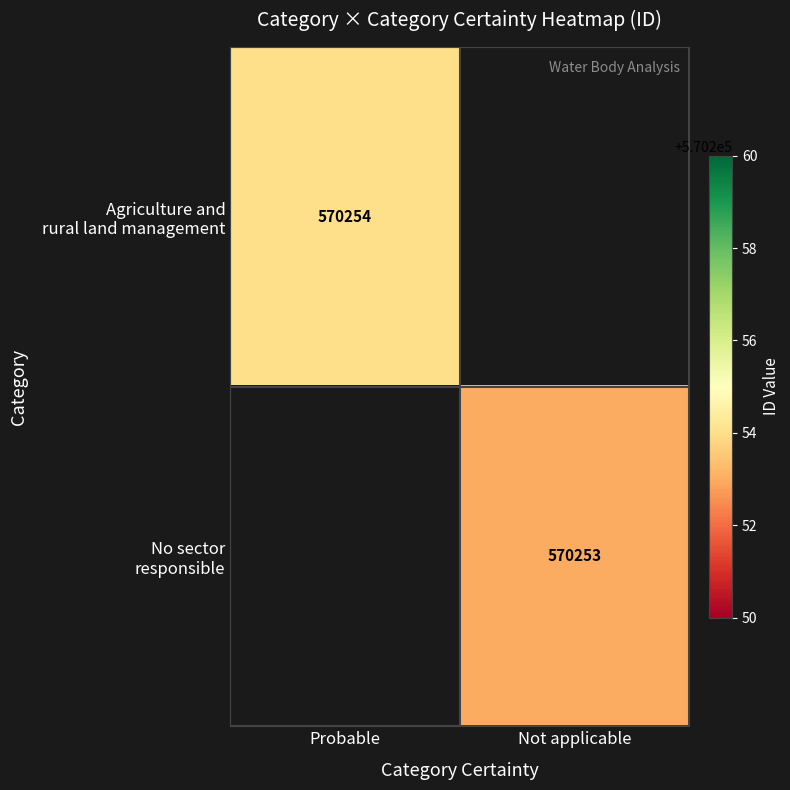

How many values in Agriculture and rural land management are above zero?

1